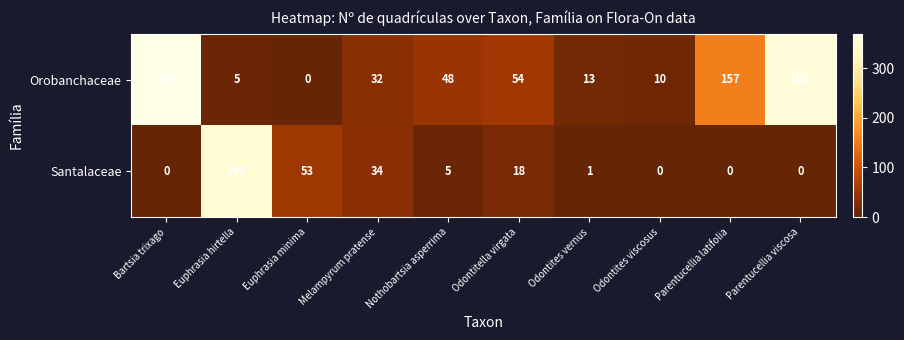

True or false: Orobanchaceae has a value of 32 at Melampyrum pratense.

True